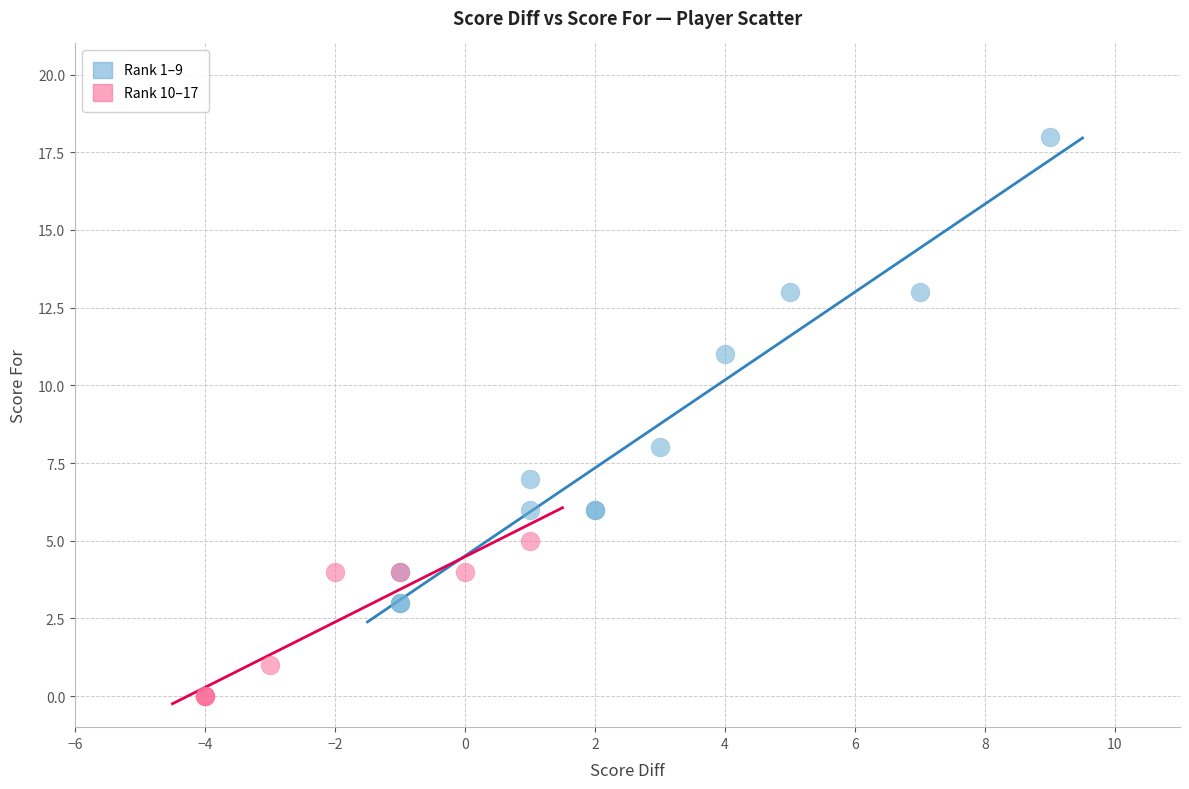

Which series reaches the minimum Y coordinate?

Rank 10–17